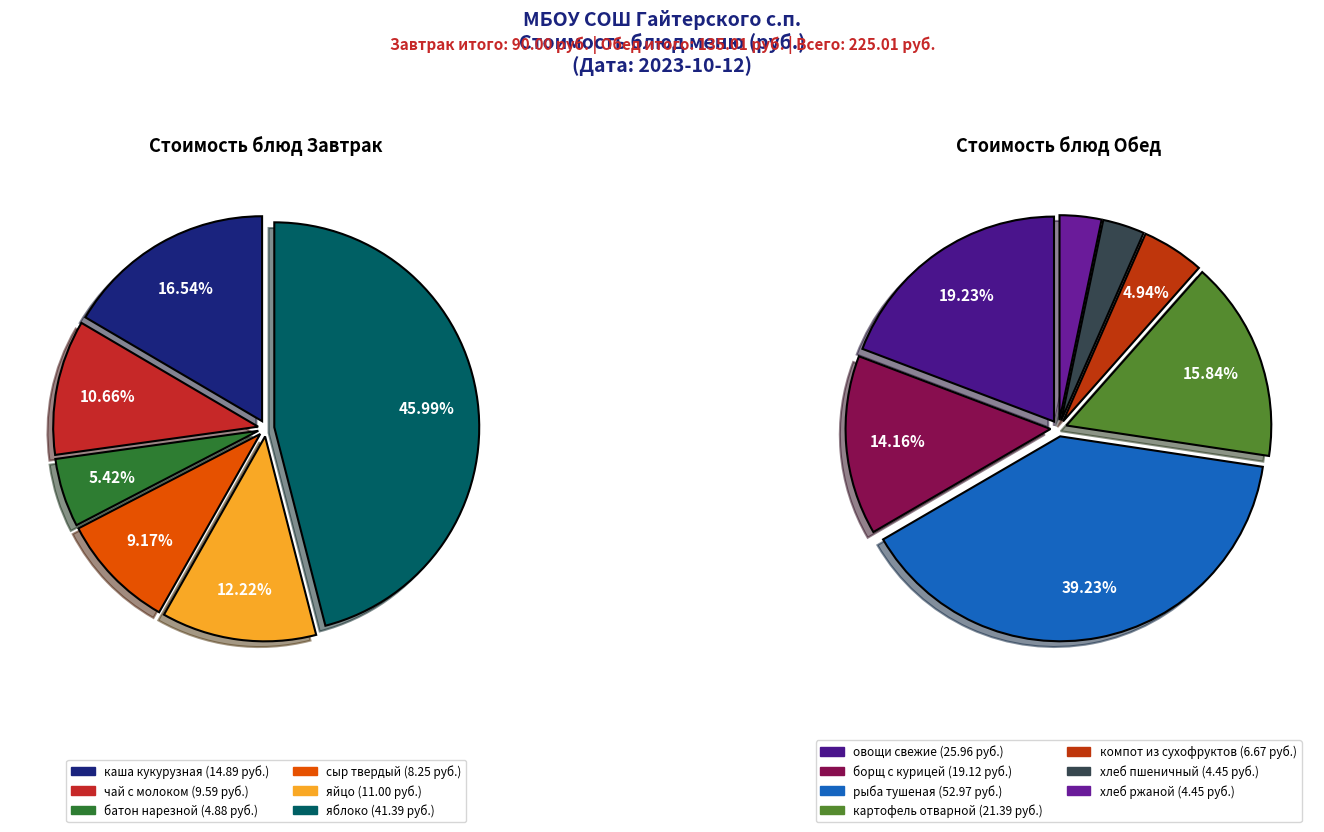

Is хлеб ржаной the majority of the pie?

No